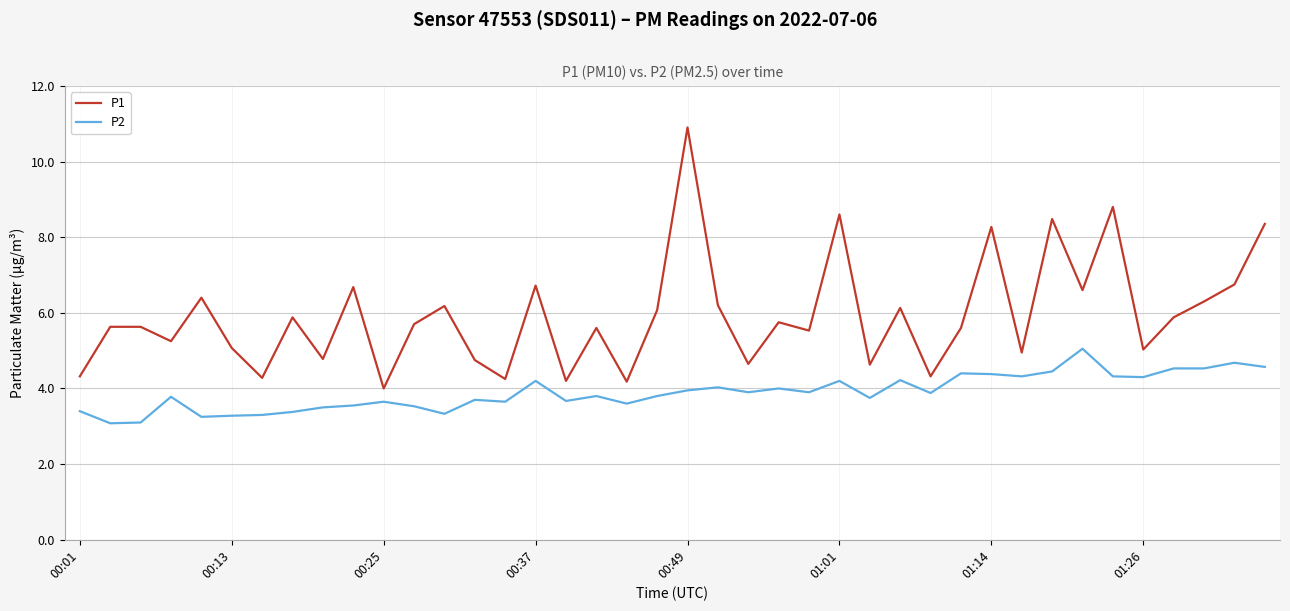

Which series has the largest total across all categories?

P1